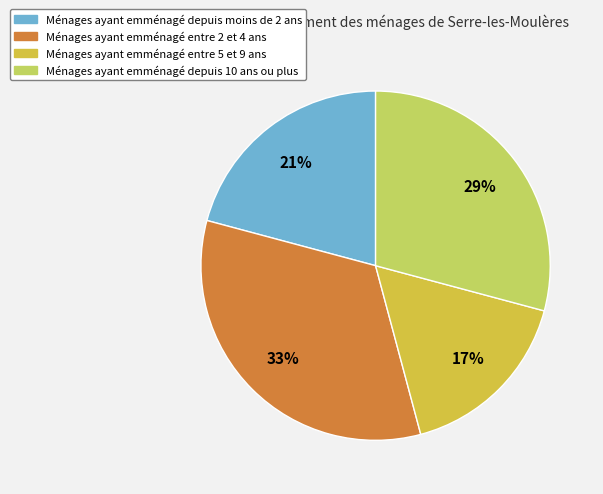

Is there any slice that represents more than half of the pie?

No